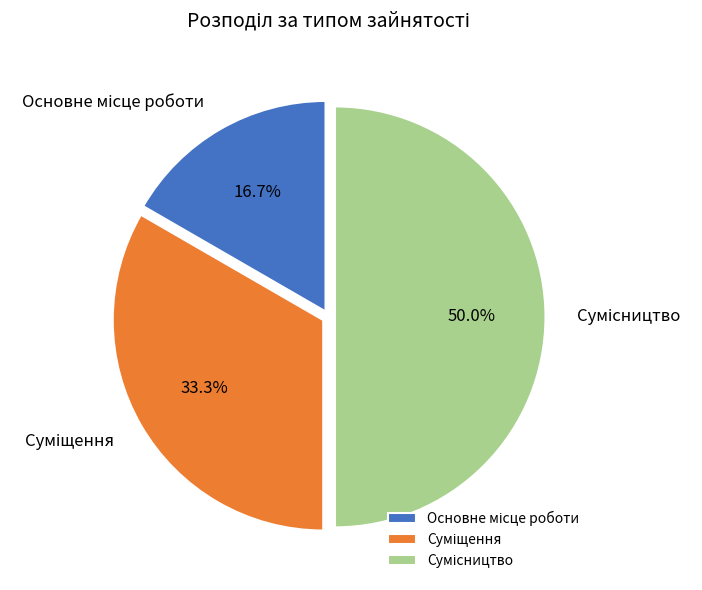

To the nearest percent, what portion does Суміщення represent?

33%